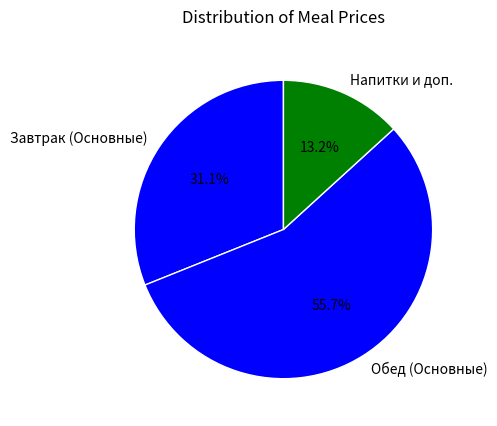

Is there any slice that represents more than half of the pie?

Yes